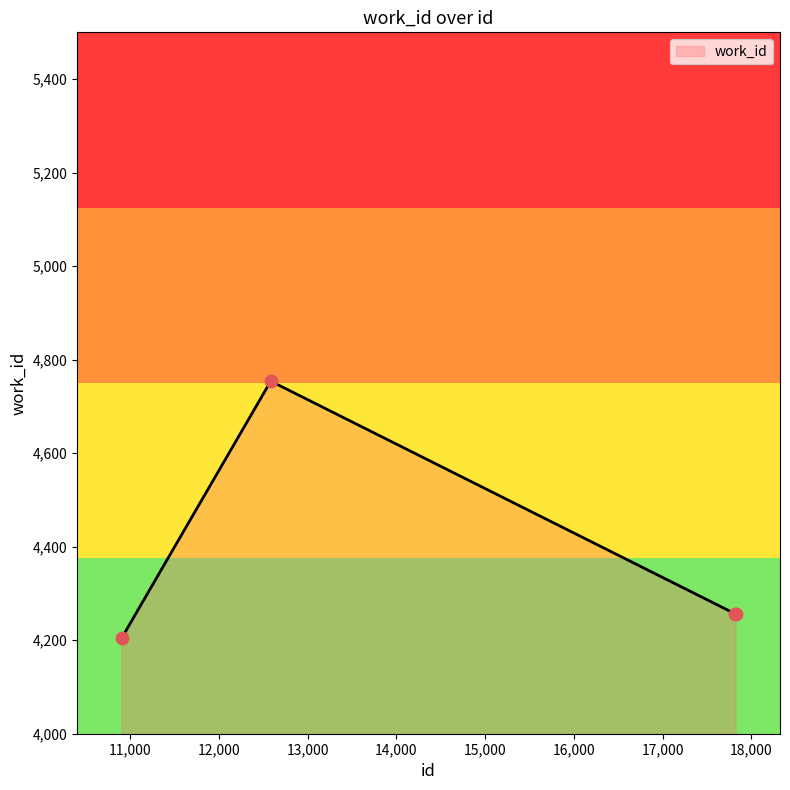

What is the ratio of the value at 10902 to the value at 17813?

1.0